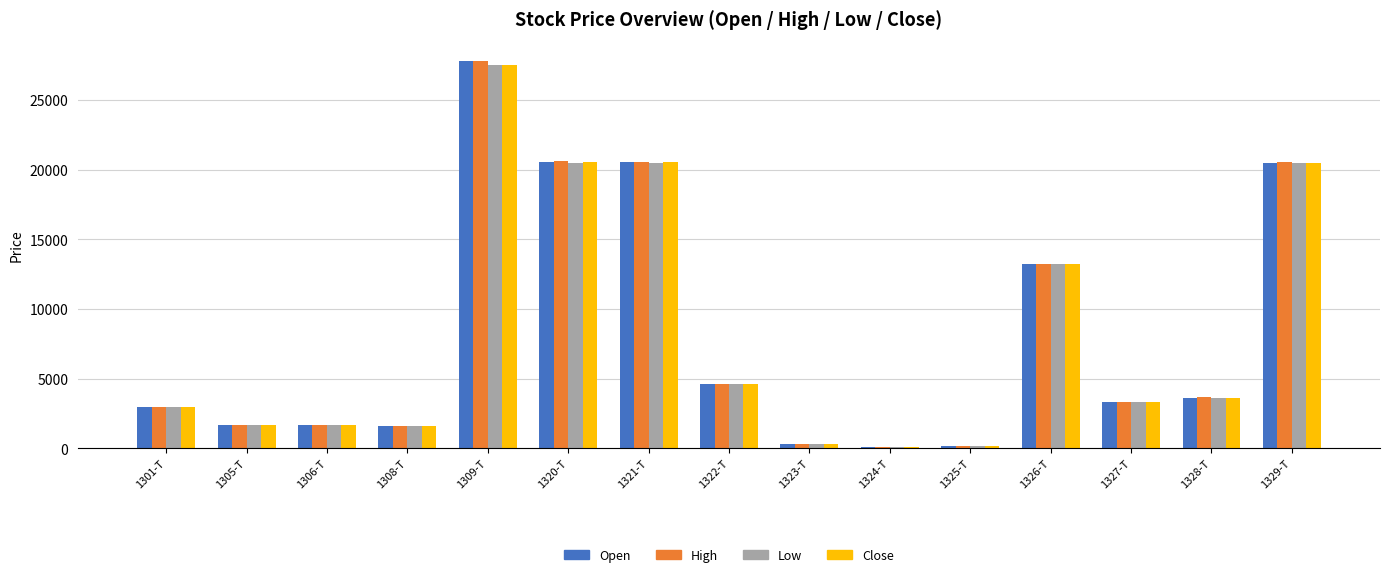

List the series in order of their overall mean, highest first.

High, Open, Close, Low